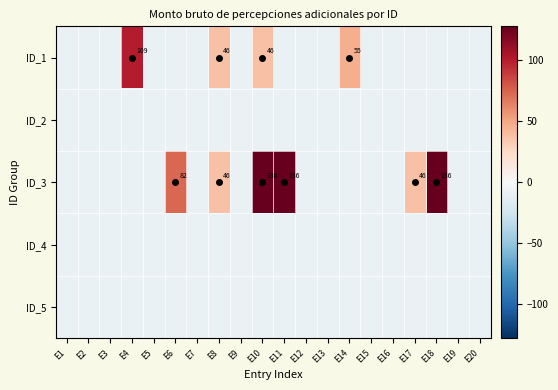

What is the spread (max minus min) of values at E14?

55.0